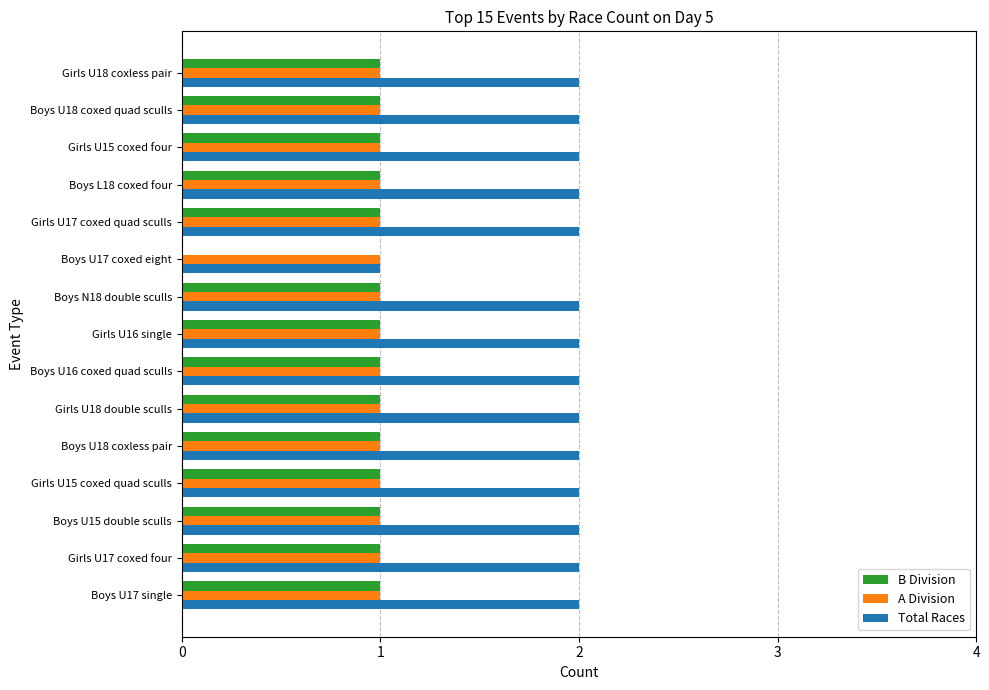

Which series has the largest total across all categories?

Total Races